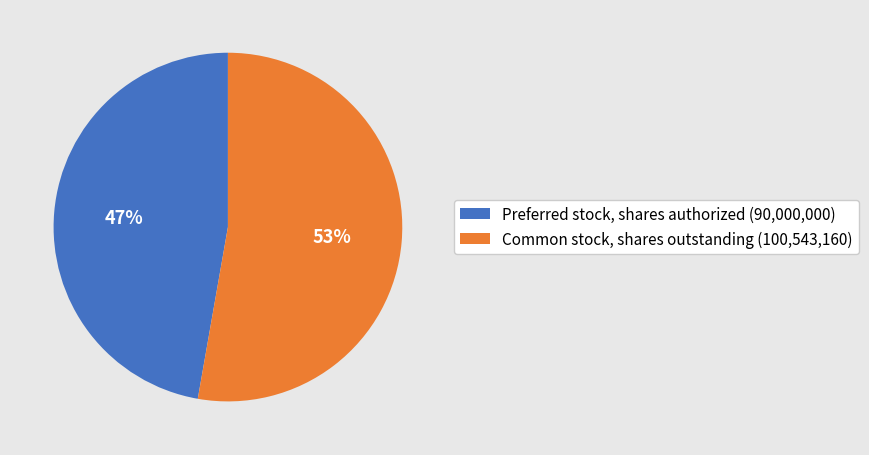

Do Preferred stock, shares authorized (90,000,000) and Common stock, shares outstanding (100,543,160) together represent more than half of the pie?

Yes